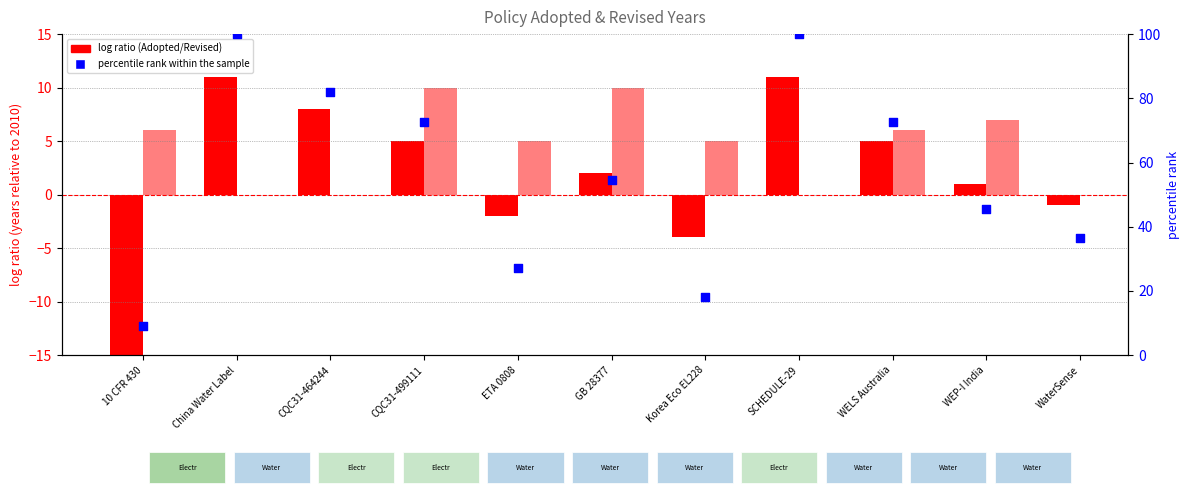

Which series has the largest total across all categories?

percentile rank within the sample